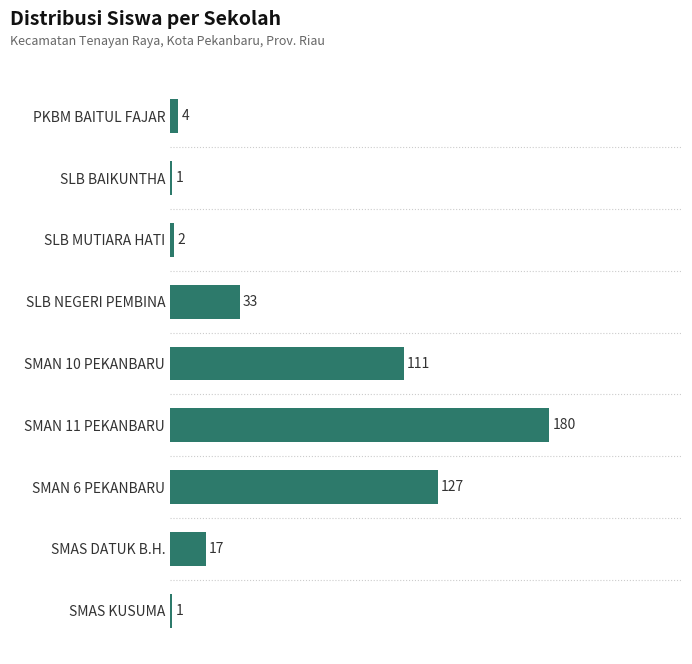

Is it true that the value at SLB MUTIARA HATI is 2?

True